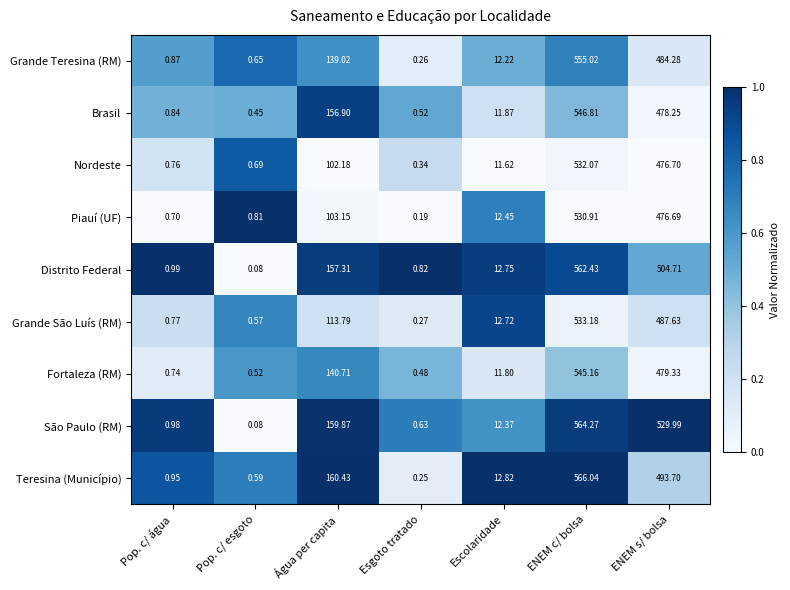

Where is Distrito Federal nearest to the value 281?

Água per capita